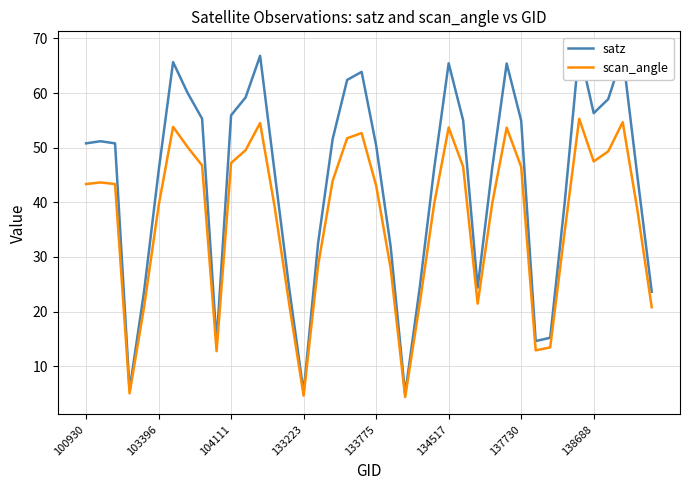

Does the chart have visible grid lines?

Yes